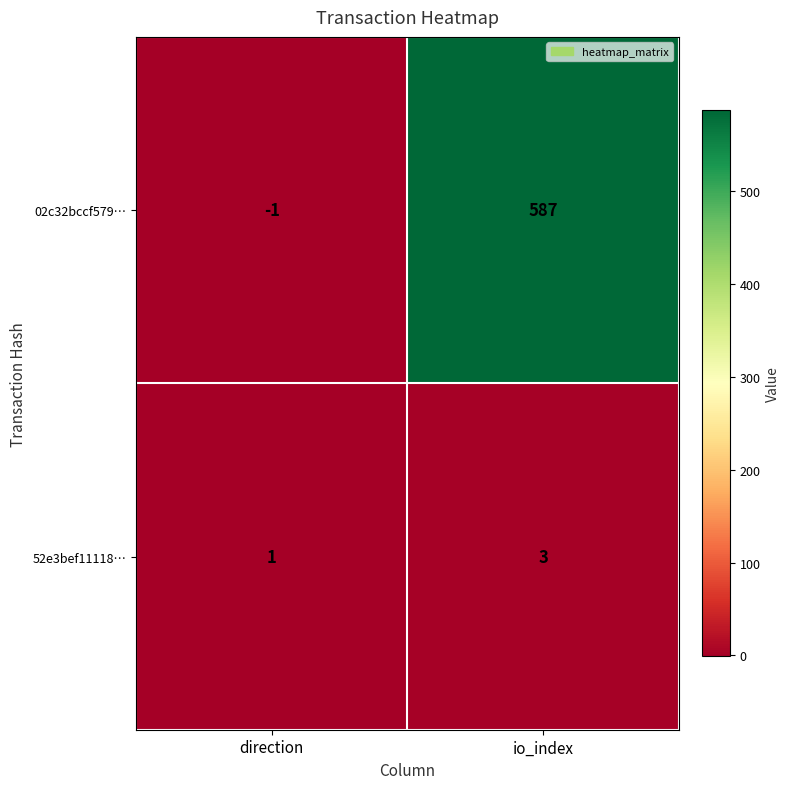

Between direction and io_index, which series saw the biggest shift?

02c32bccf579…